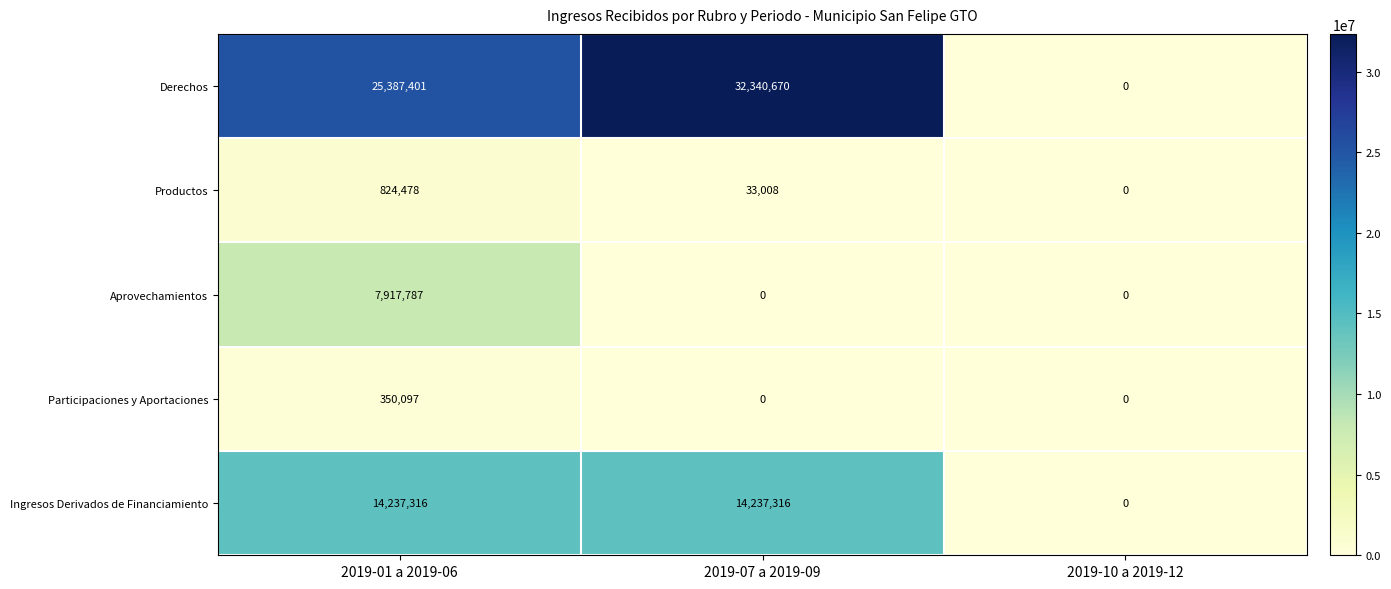

How many Derechos values are between 0 and 32340670?

3